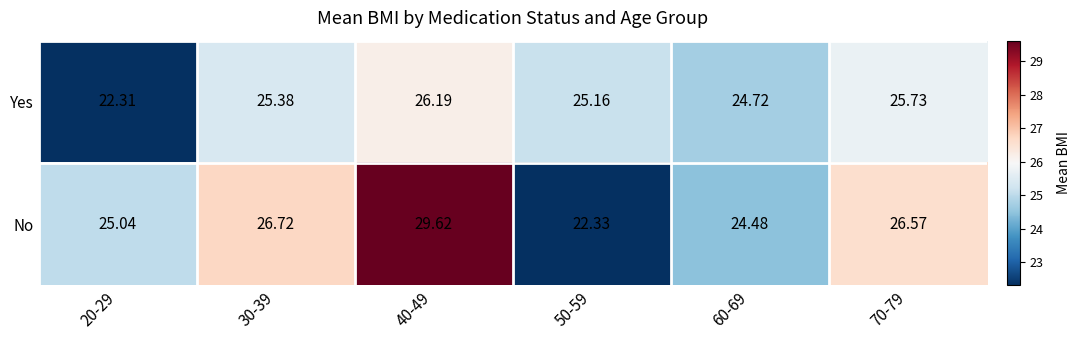

Which series has the widest spread of values?

No